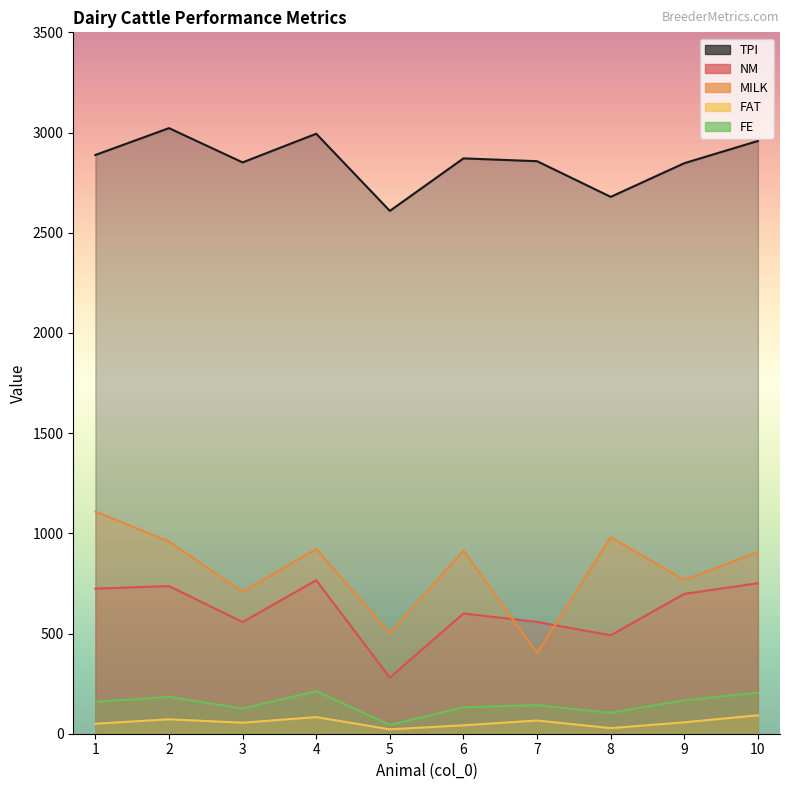

True or false: FE has a value of 167 at 9.

True